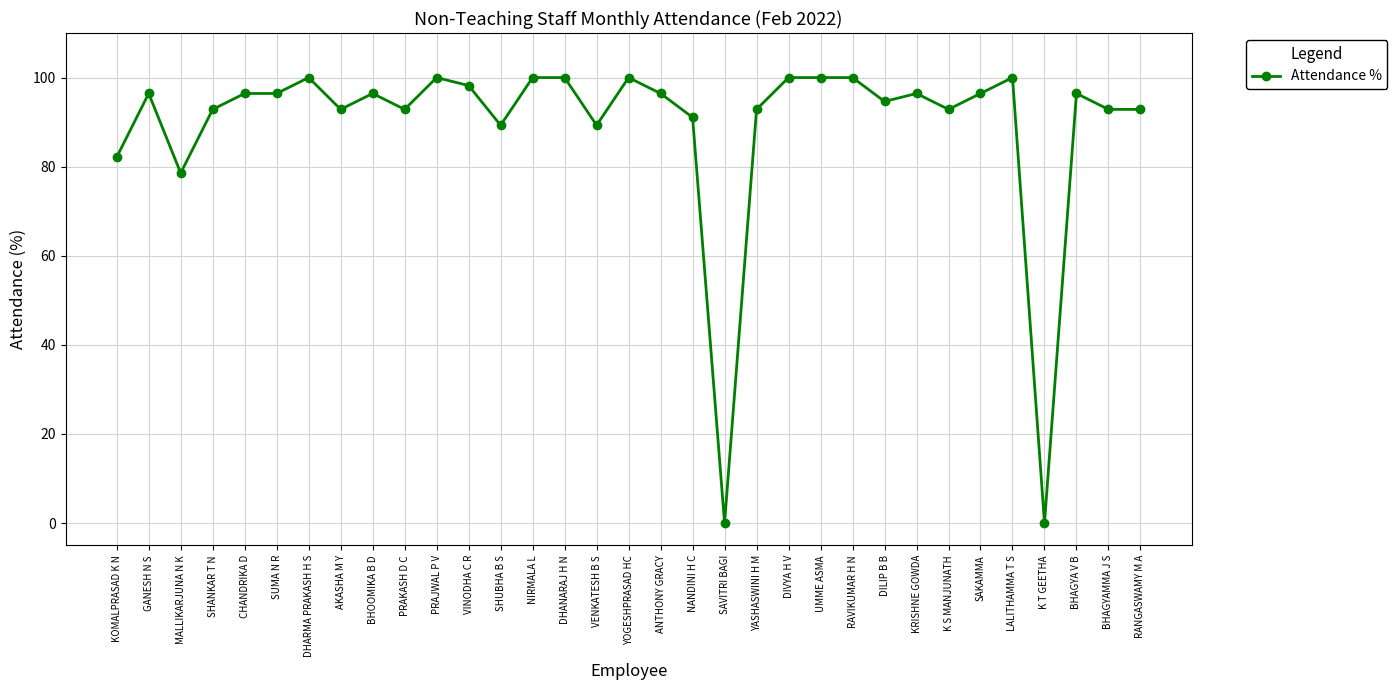

What is the change in value from SUMA N R to PRAKASH D C?

-3.6